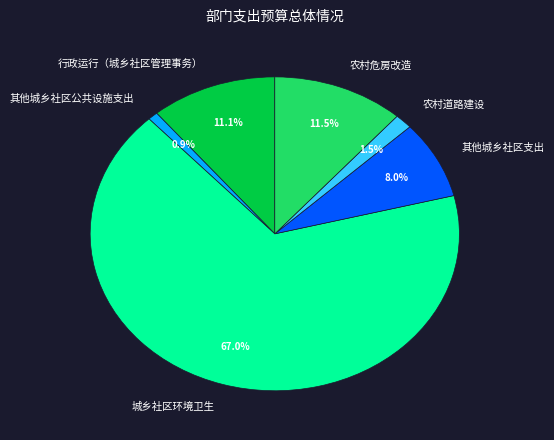

What is the ratio of the value at 行政运行（城乡社区管理事务） to the value at 其他城乡社区公共设施支出?

12.6